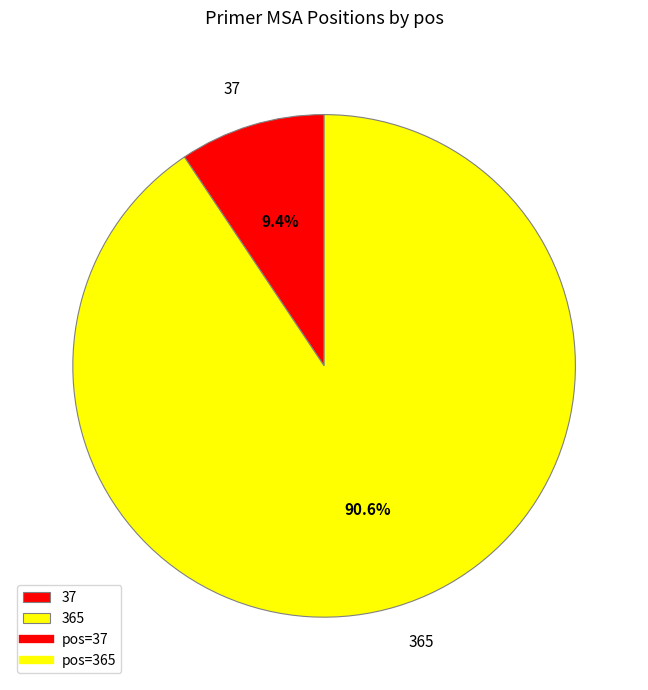

To the nearest percent, what is the difference between the largest and smallest slice percentages?

81%